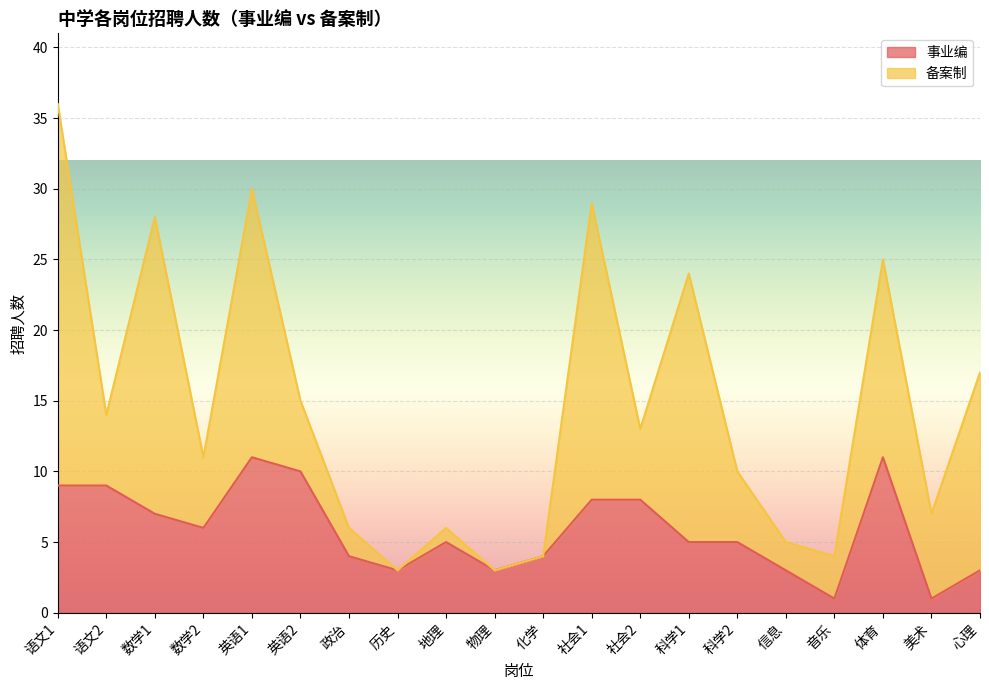

What position from the left is 语文1?

1